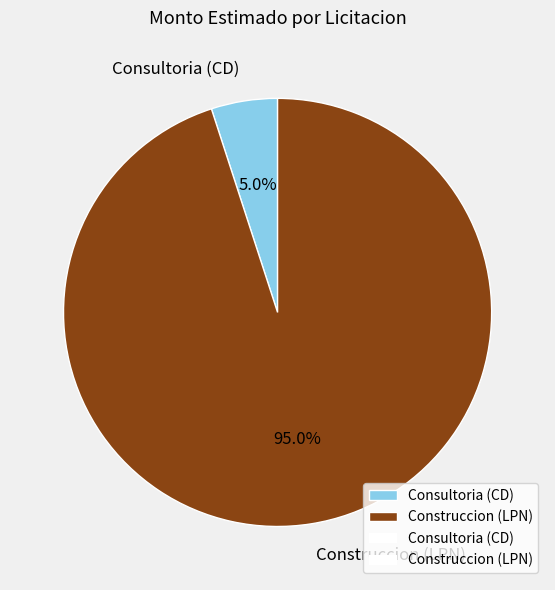

How many segments does this pie chart have?

2